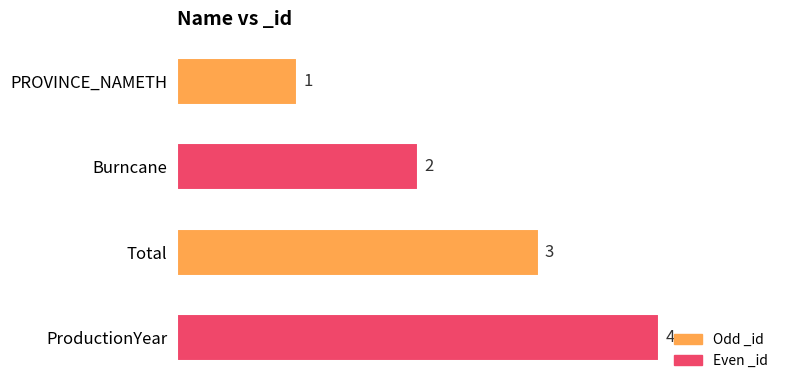

How many categories are shown in the chart?

4